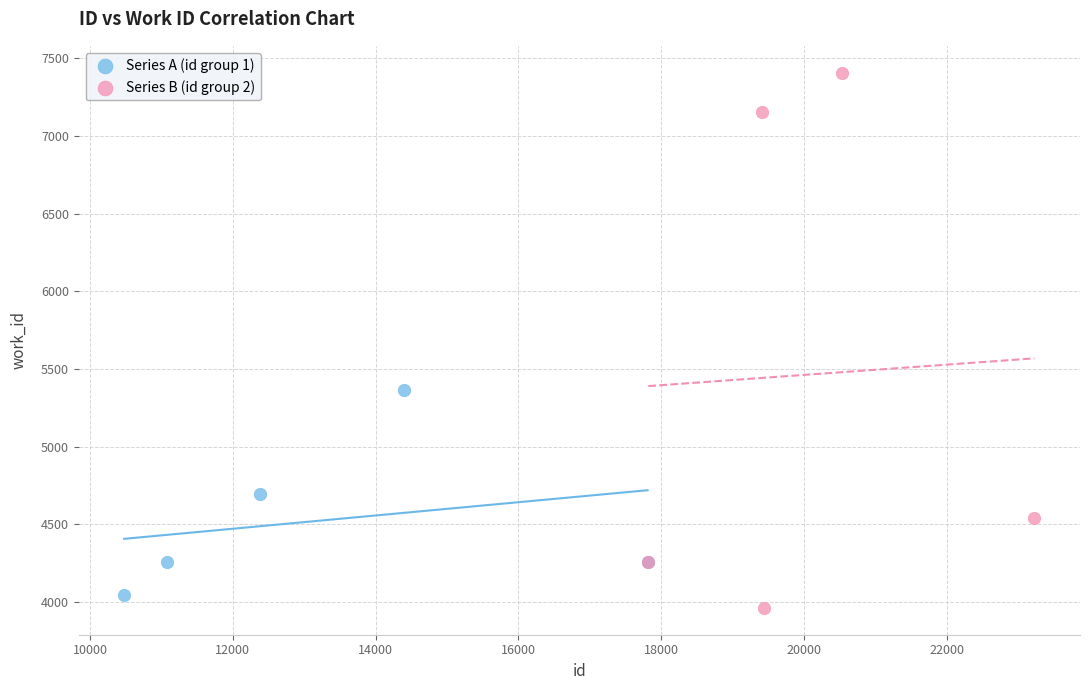

What are all the series names shown in the legend?

Series A (id group 1), Series B (id group 2)